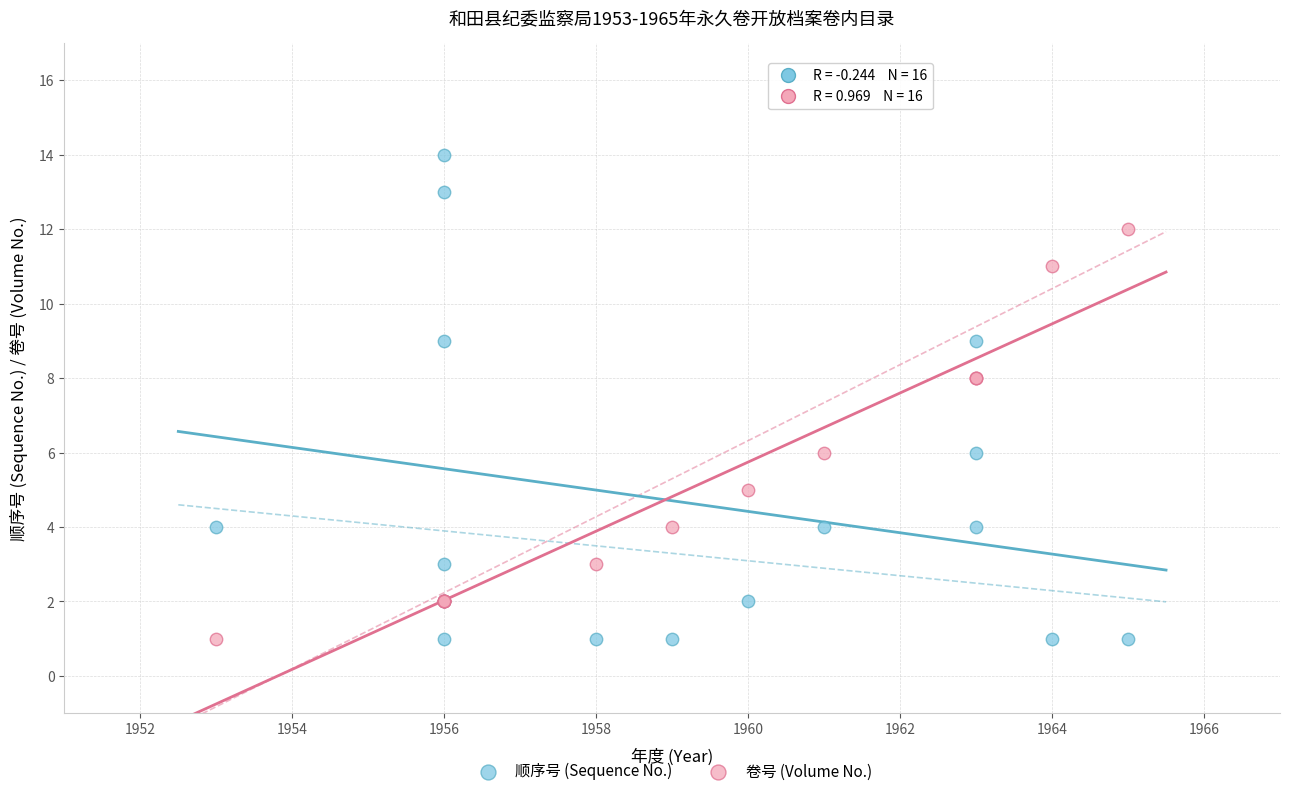

Which series has the widest spread of Y values?

顺序号 (Sequence No.)